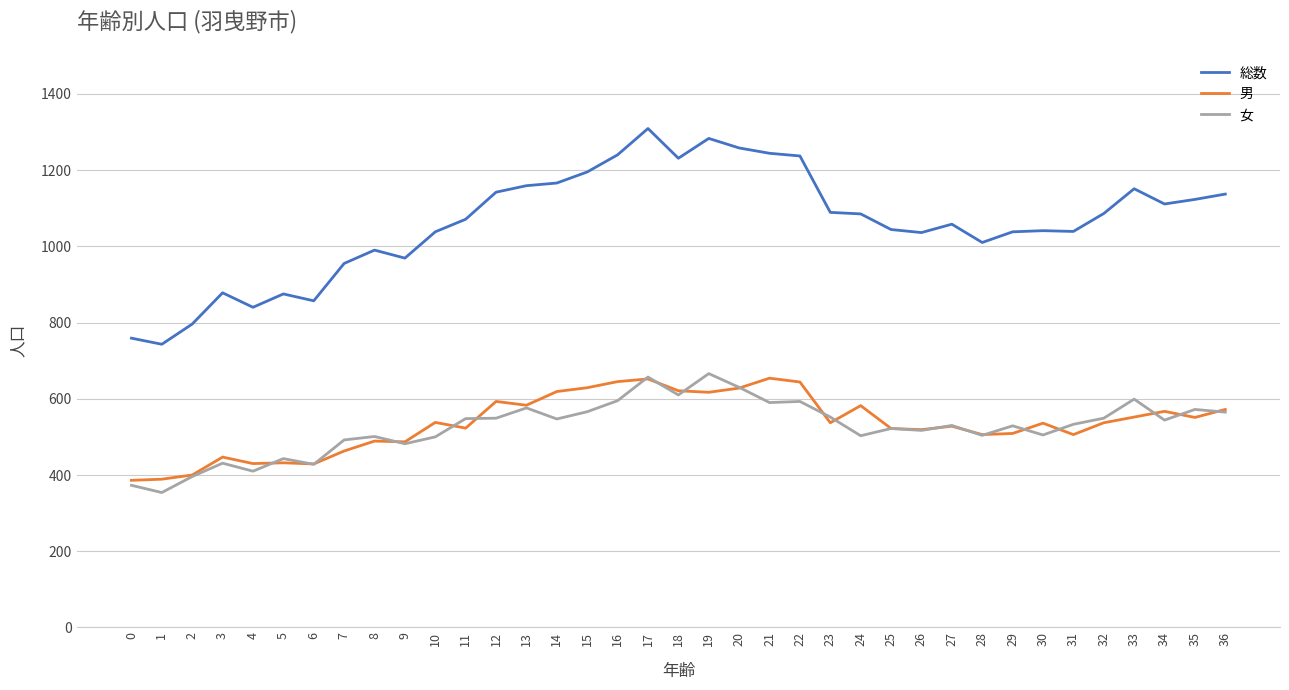

At which category does 総数 reach its first local valley?

1